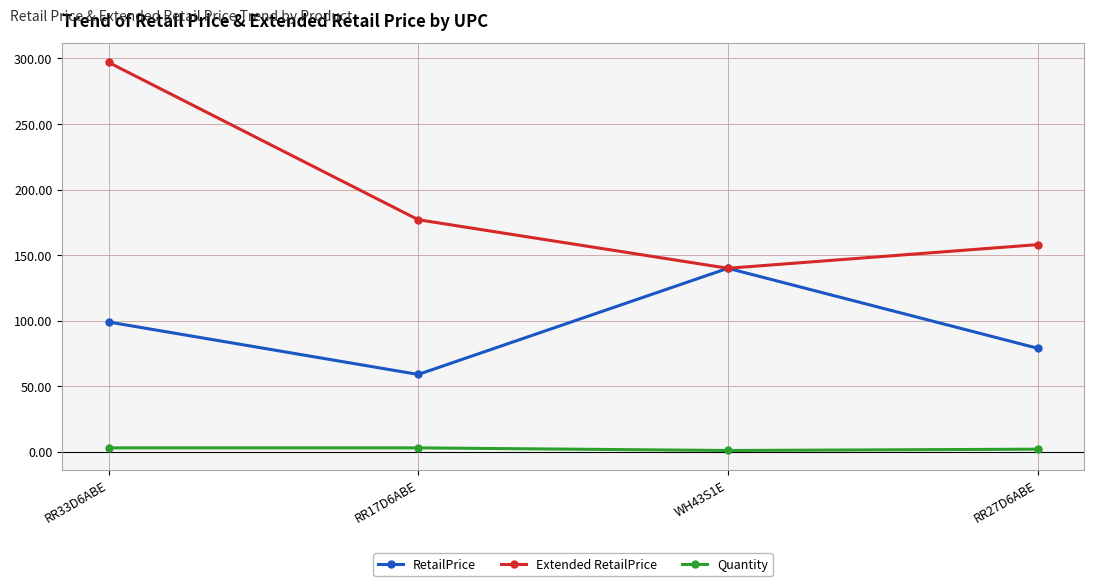

Which series has the largest range (max minus min)?

Extended RetailPrice